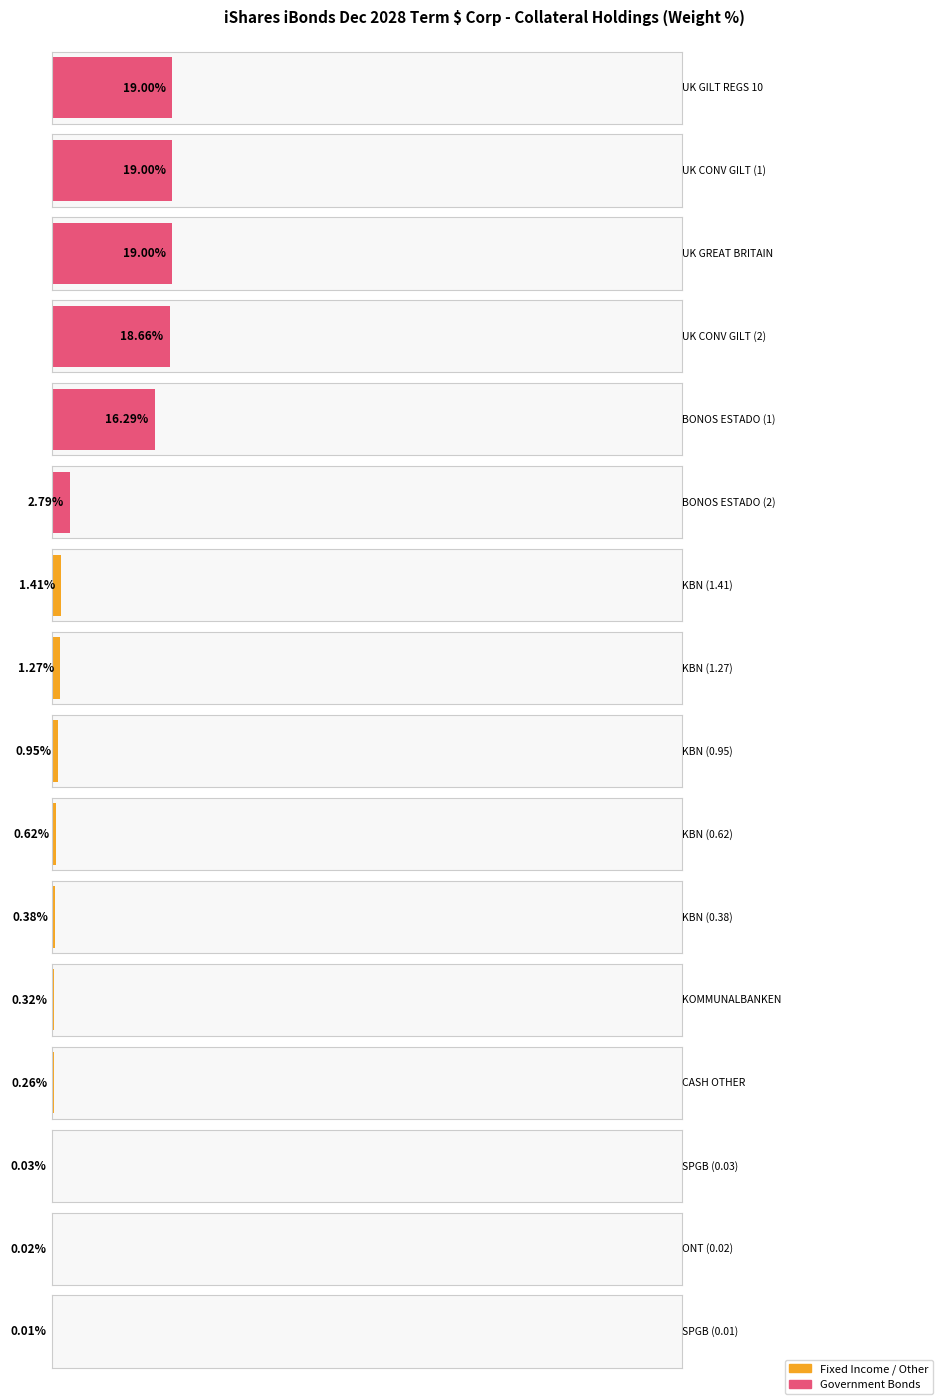

What is the maximum value shown in the chart?

19.0